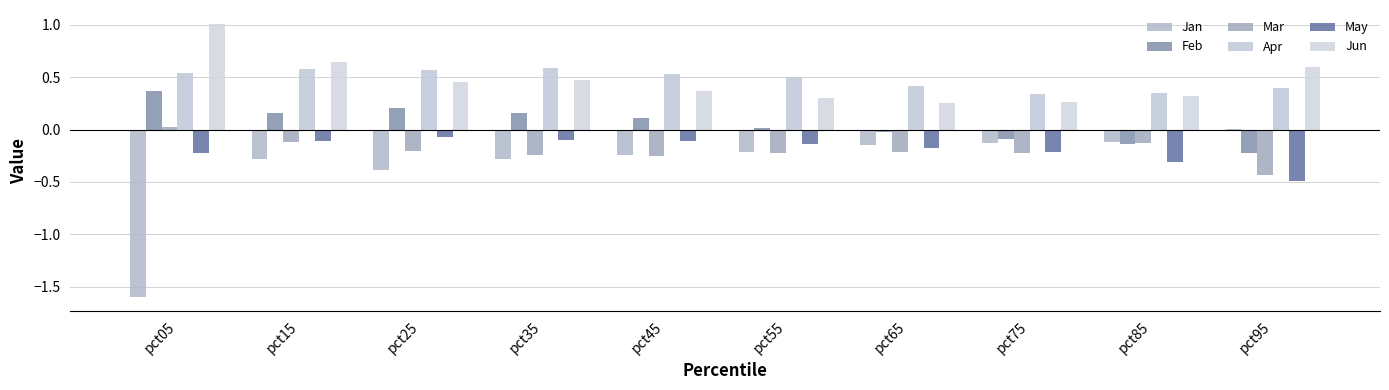

What is the spread (max minus min) of values at pct25?

1.0